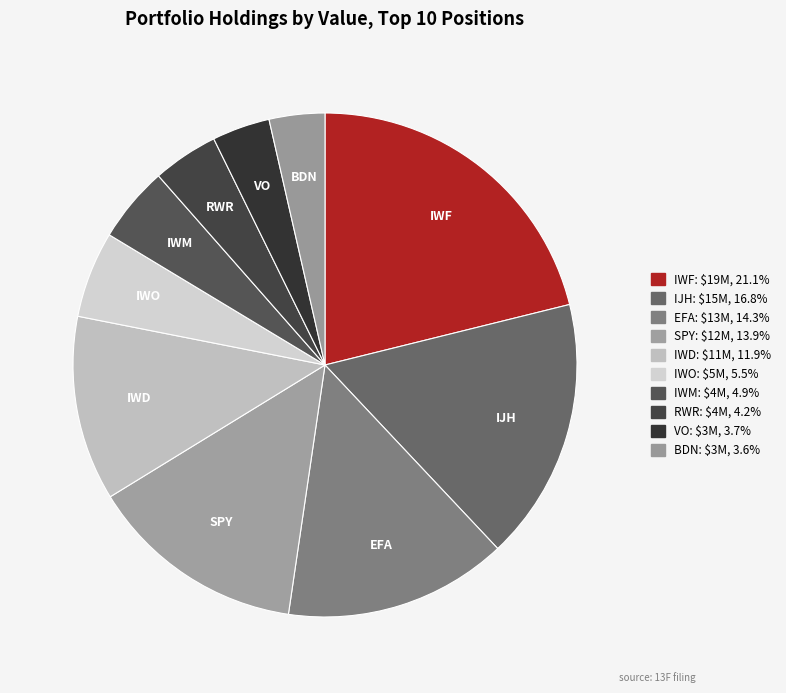

True or false: BDN accounts for 1% of the total.

False